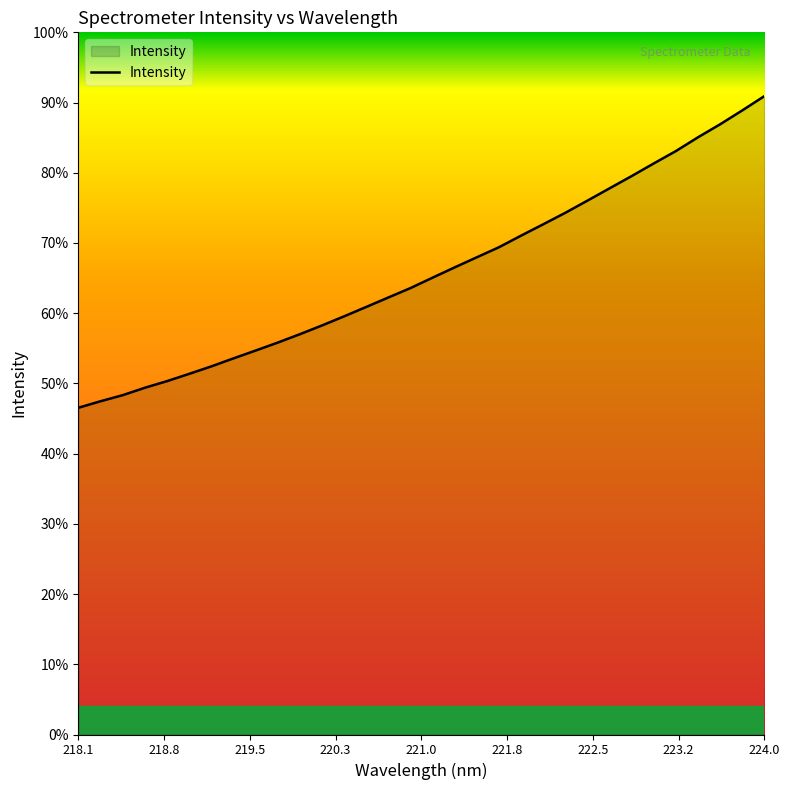

Does the chart display data point markers on the line(s)?

No